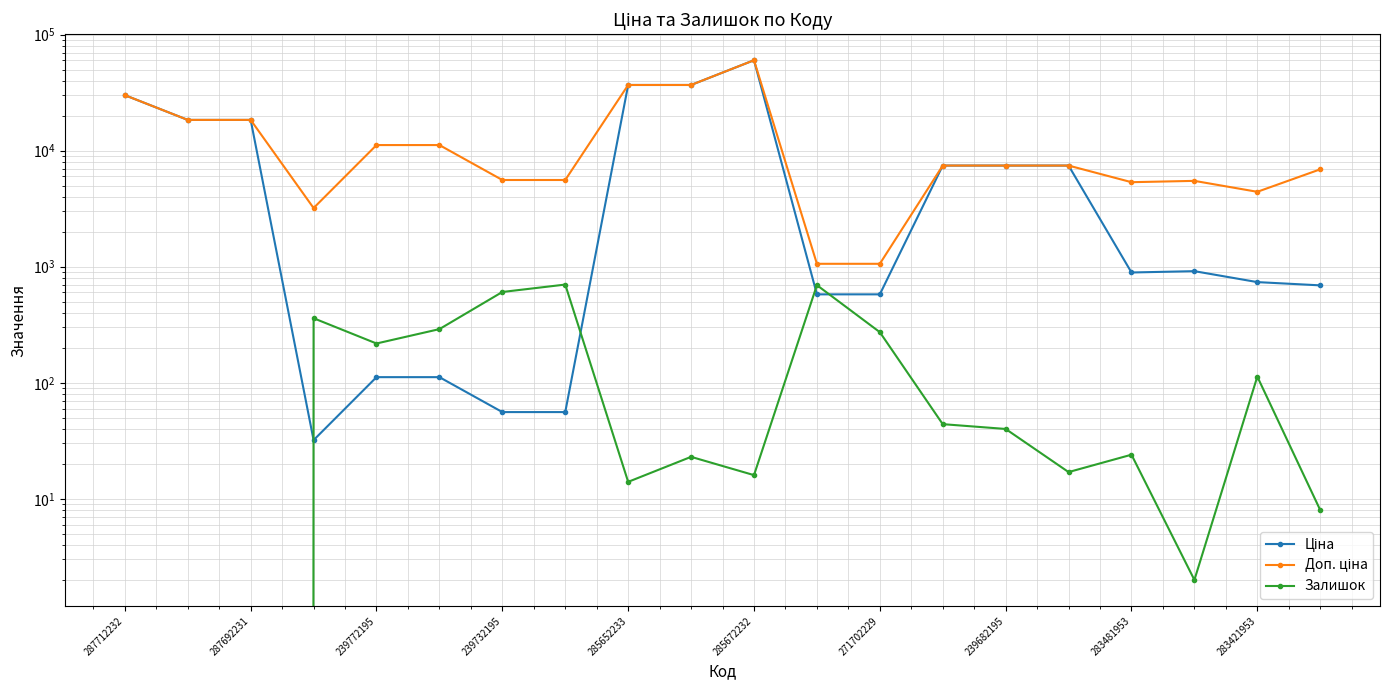

Which series has the largest range (max minus min)?

Ціна